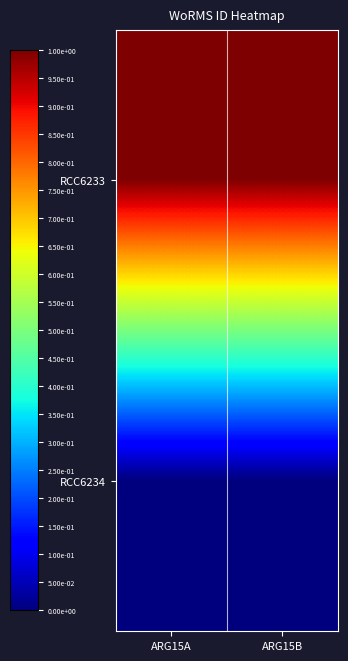

What is the maximum value shown in the chart?

1